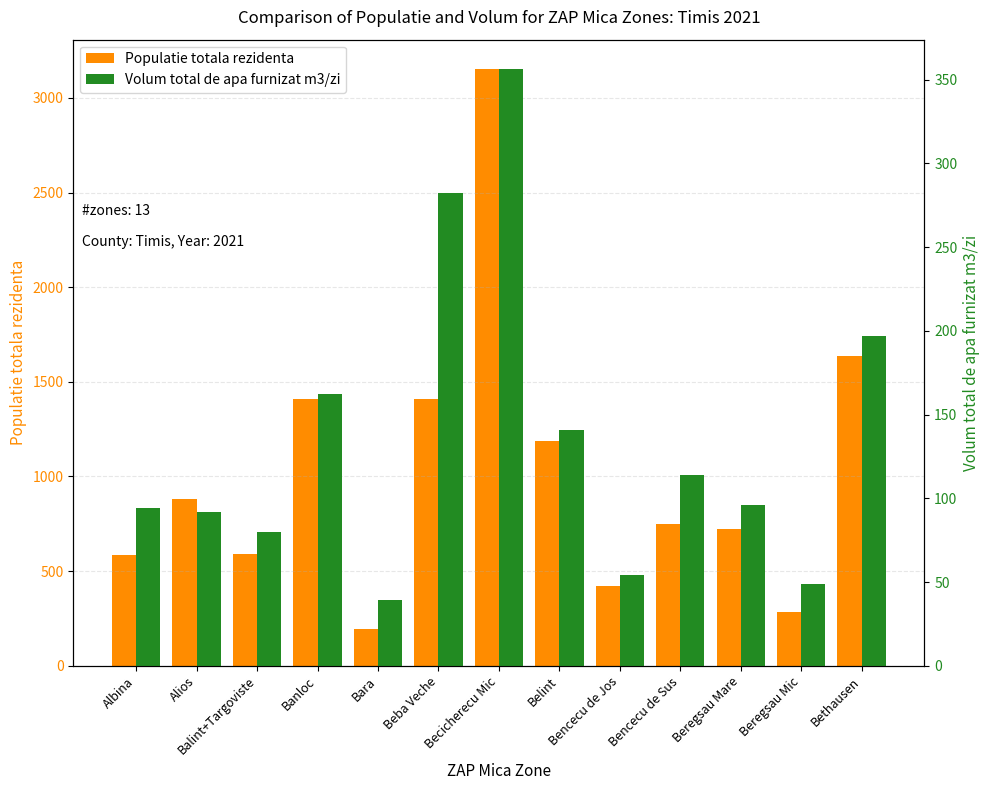

At how many categories does at least one series exceed 1045?

5